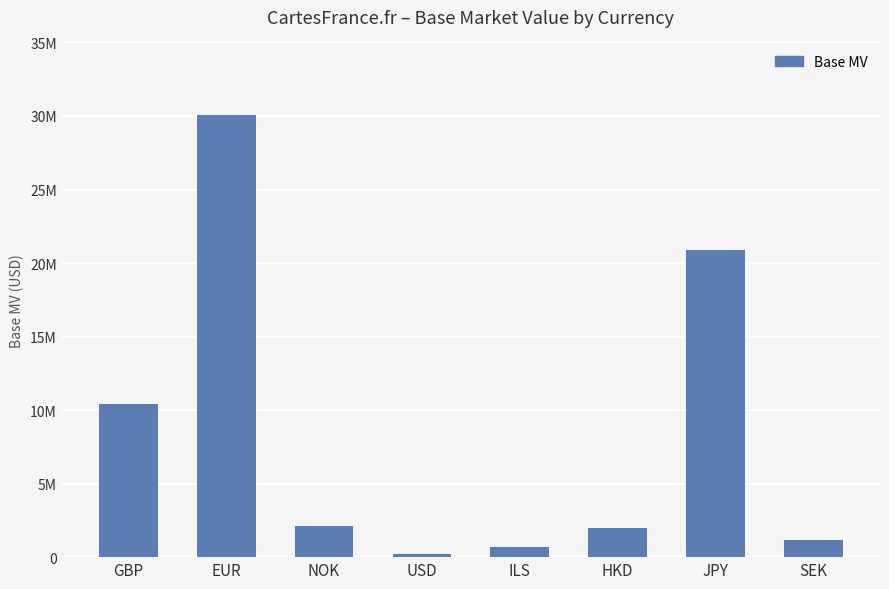

Does the chart contain any negative values?

No